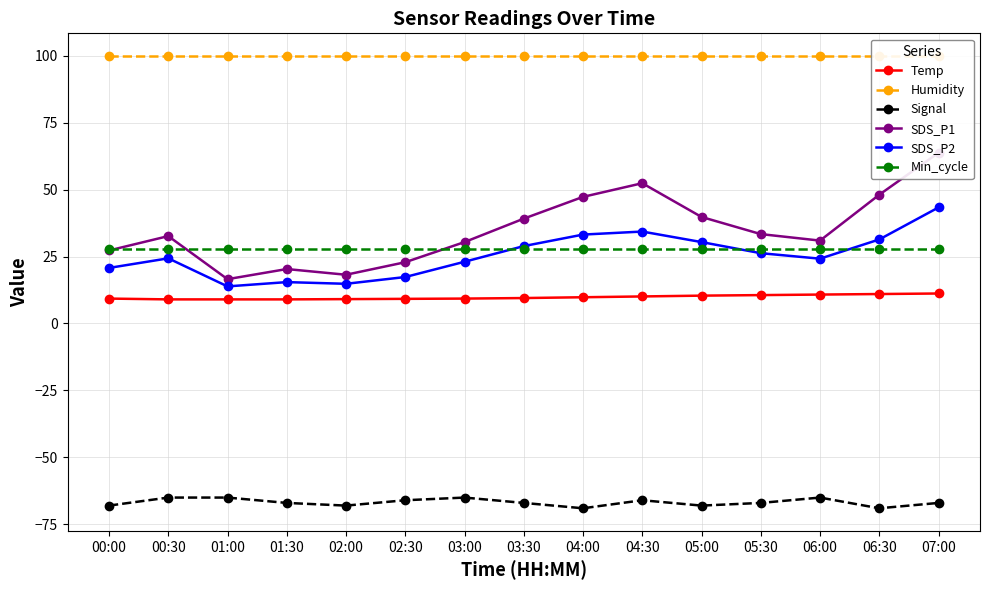

Between 06:00 and 07:00, which series saw the biggest shift?

SDS_P1